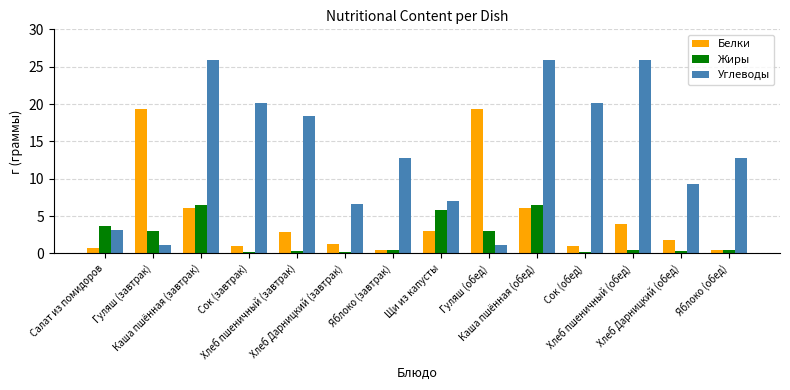

Read the Жиры value at Каша пшённая (завтрак).

6.5